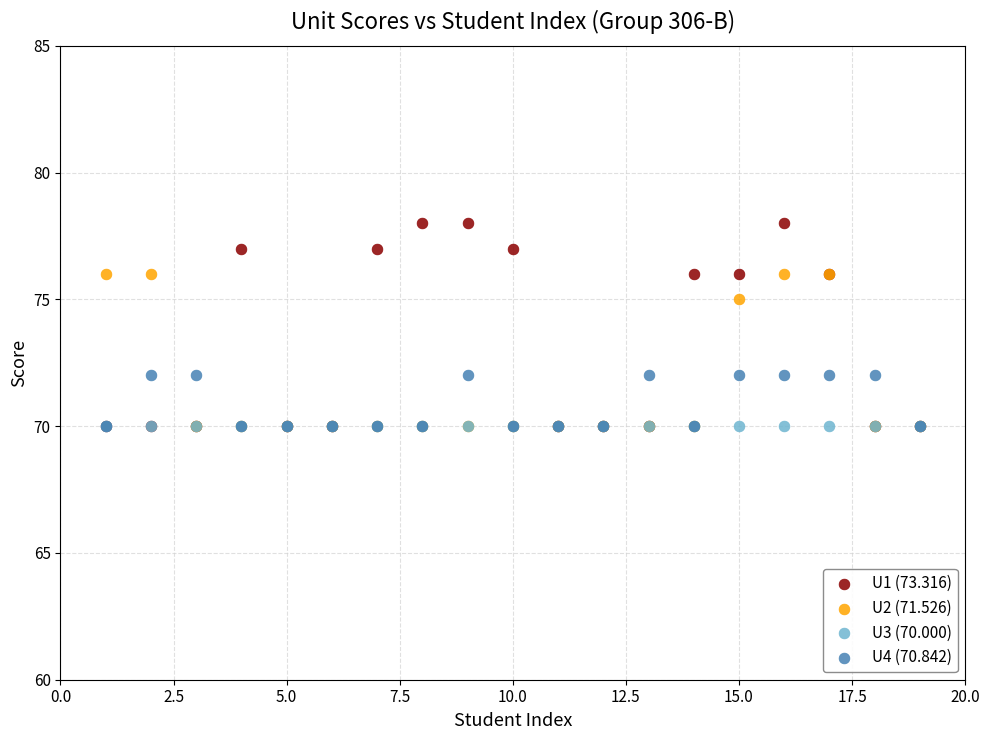

Across all series, what Y value is closest to 74?

75